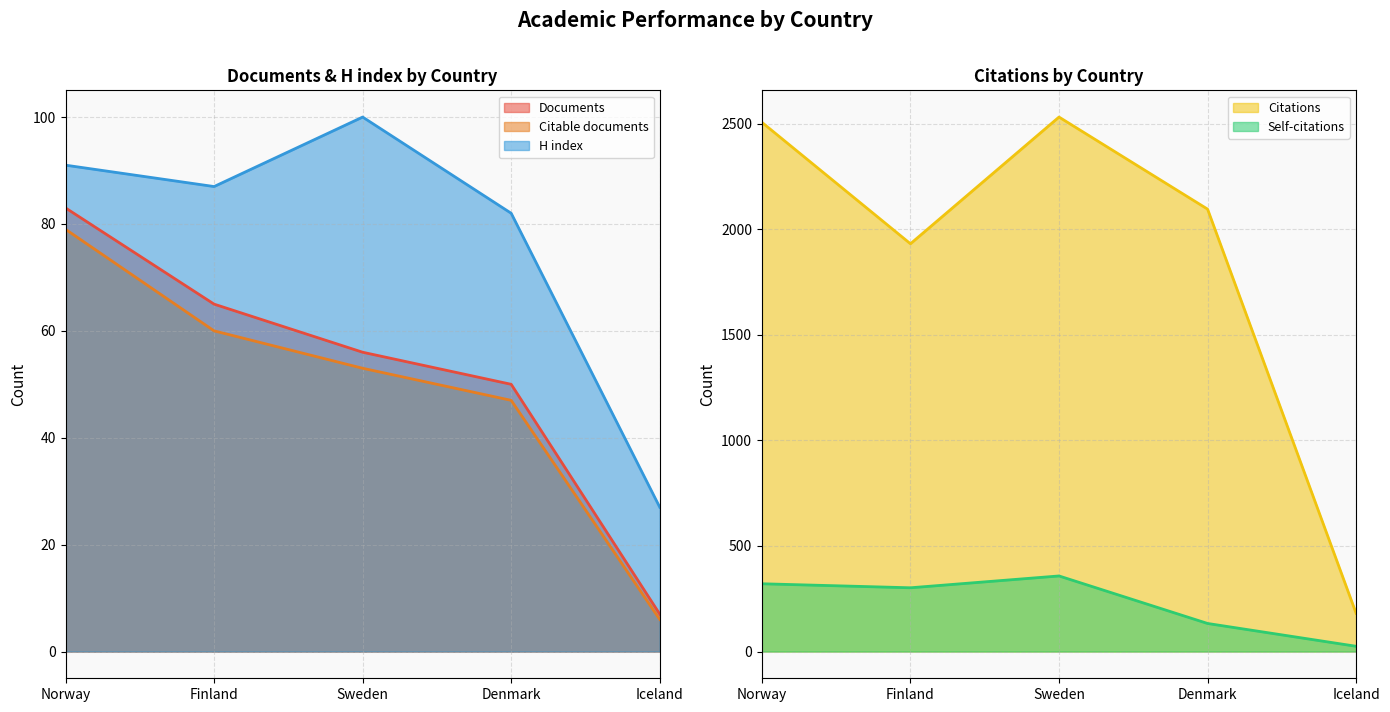

Between Sweden and Norway, which is larger?

Norway